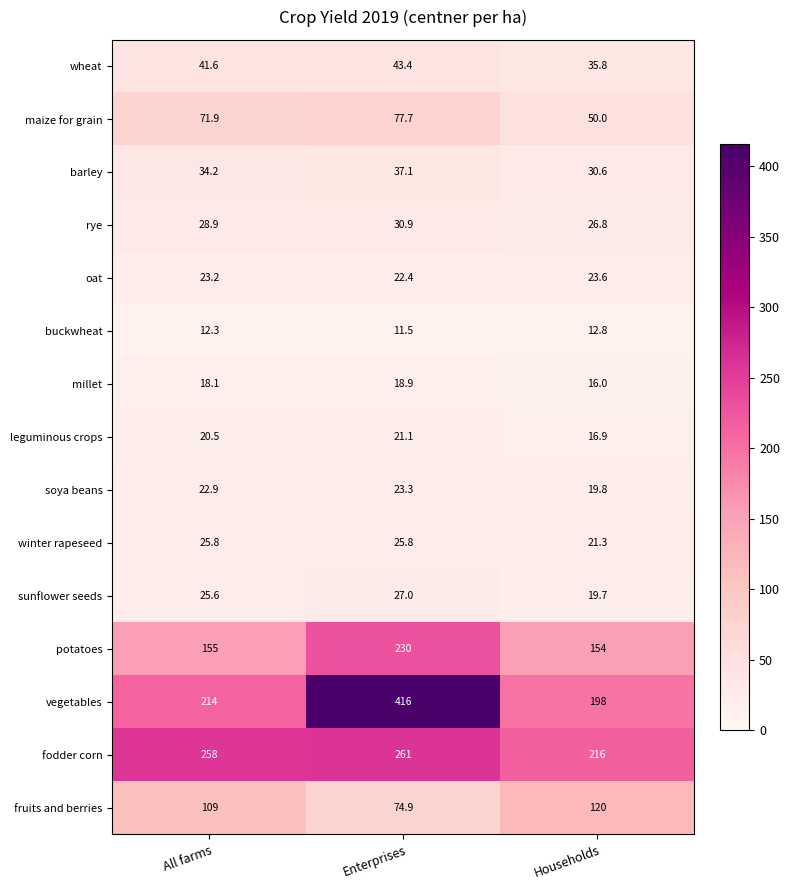

At which label does fruits and berries reach its minimum?

Enterprises